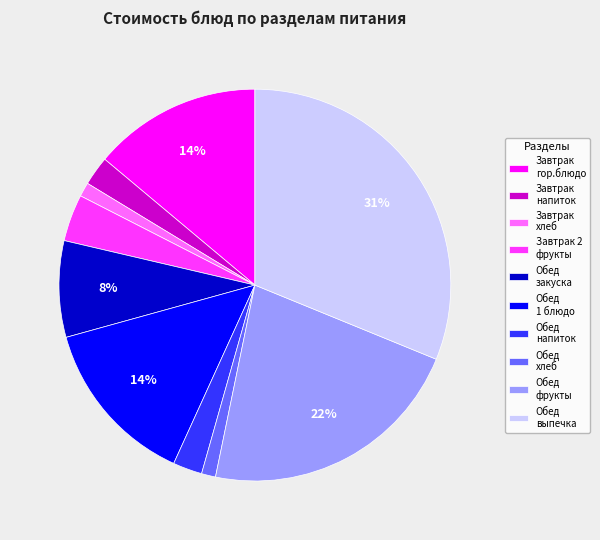

Which slice is the largest?

Обед выпечка